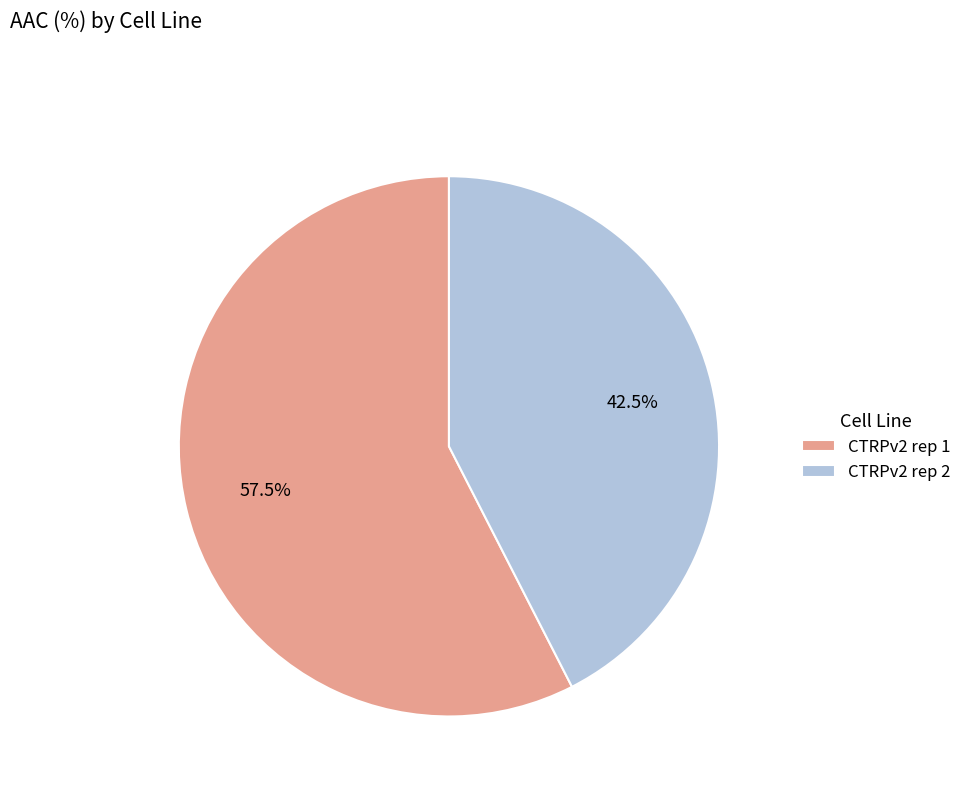

Count the number of slices in the pie.

2